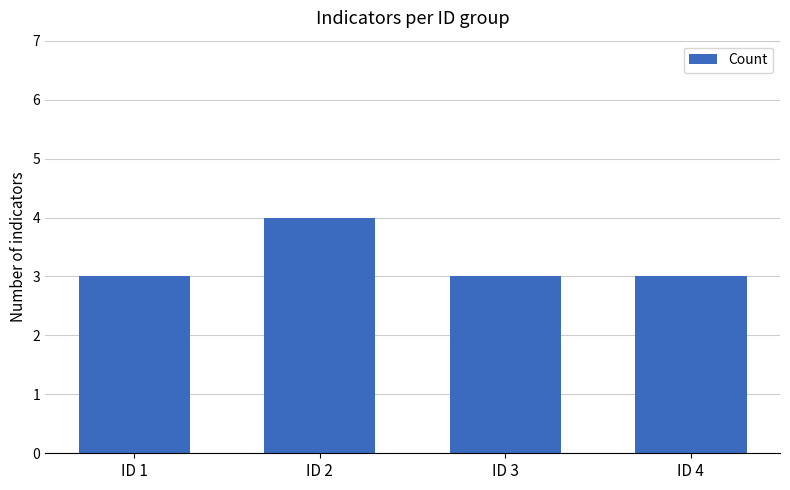

What is the maximum value shown in the chart?

4